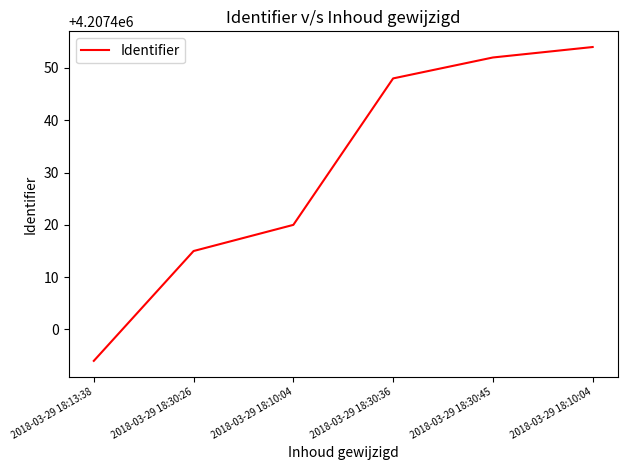

What is the difference between the maximum and minimum values?

60